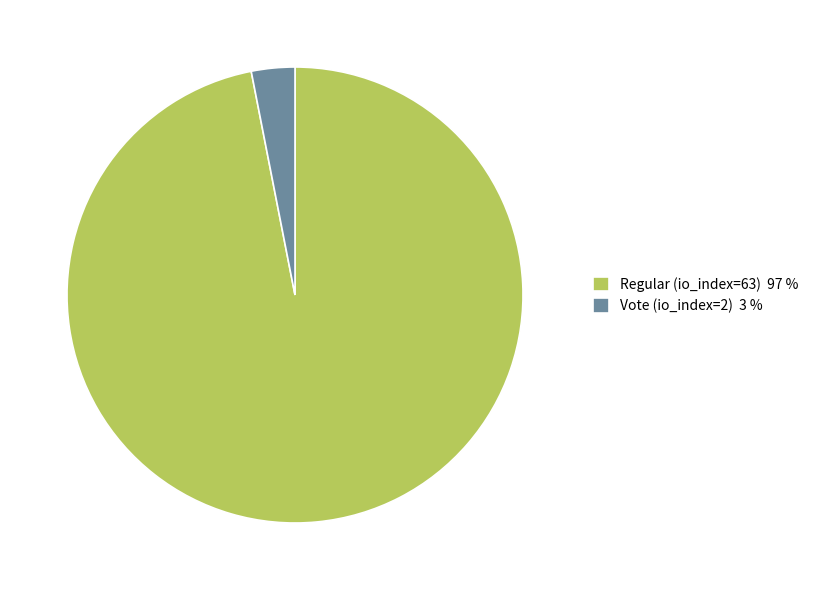

Which has a higher value, Regular (io_index=63) 97 % or Vote (io_index=2) 3 %?

Regular (io_index=63) 97 %